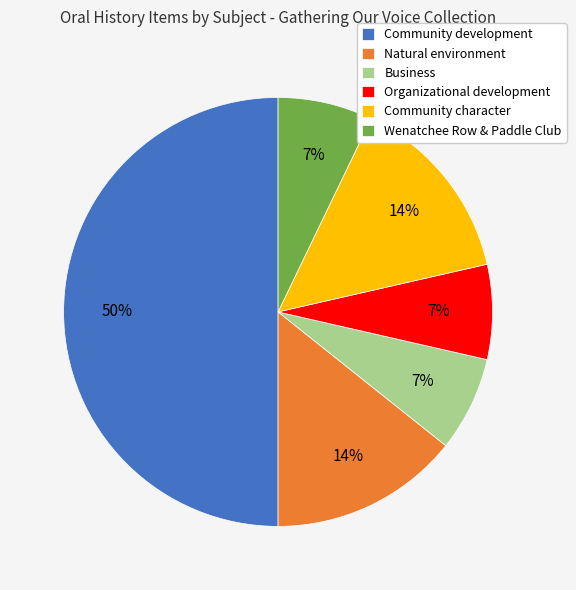

Does Community character represent more than half of the total?

No